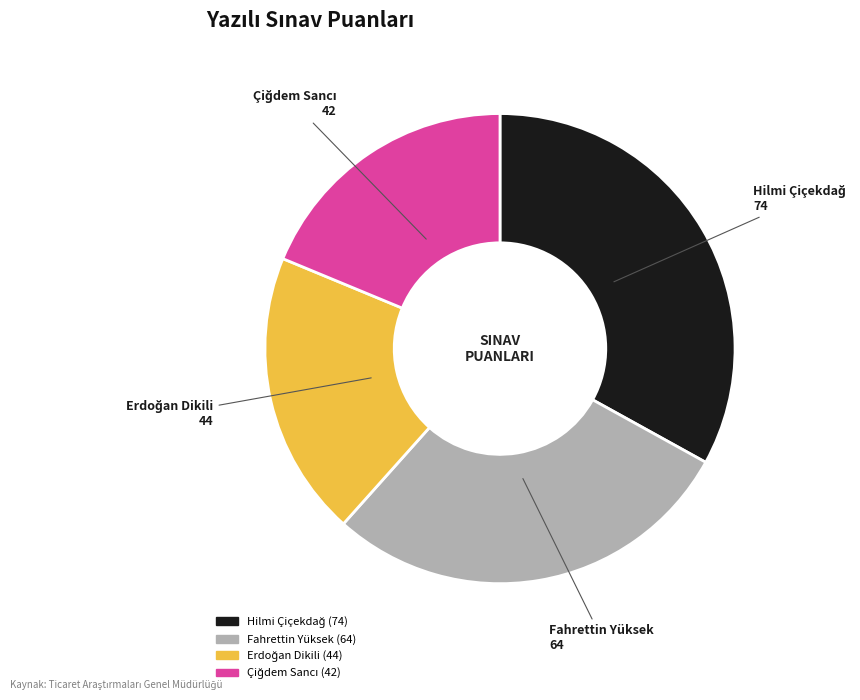

Does any single category account for the majority?

No